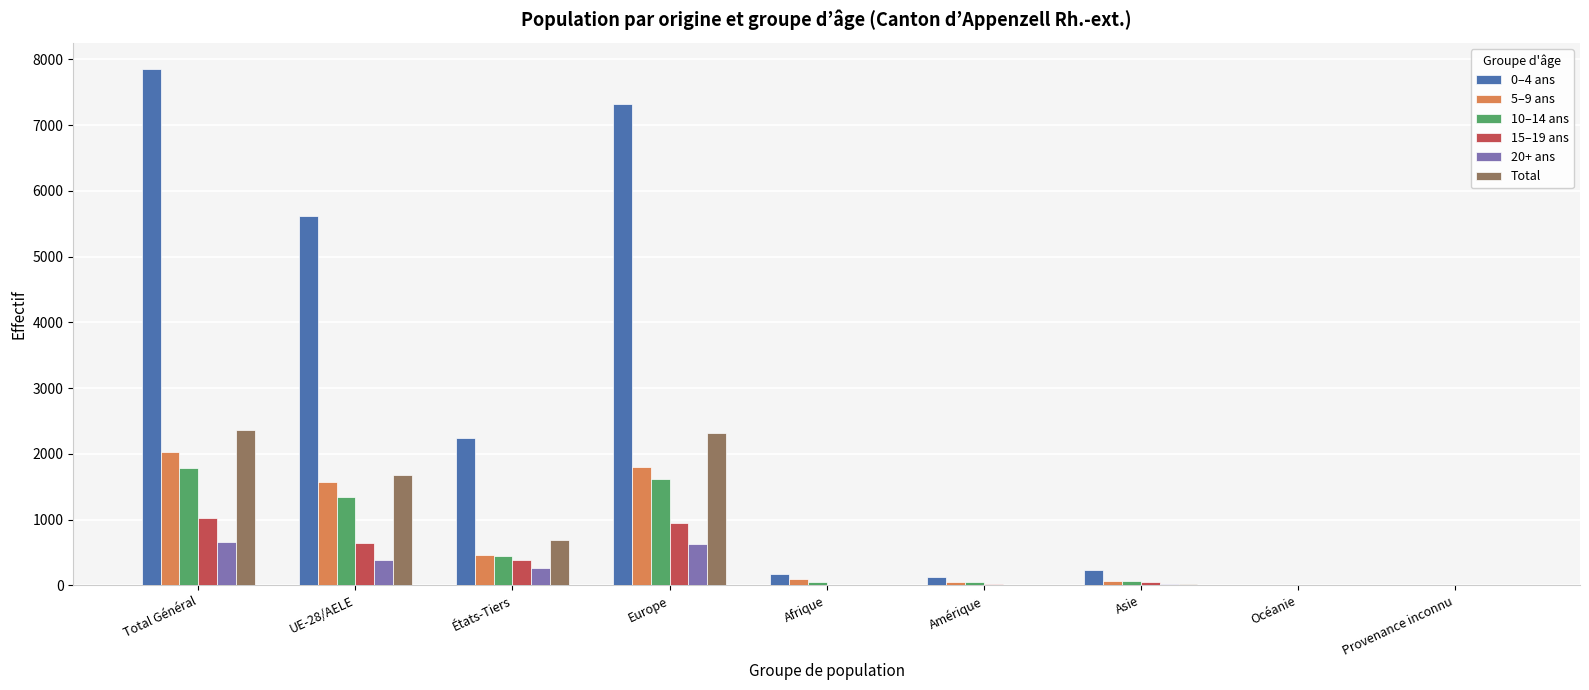

Which series has the largest total across all categories?

0–4 ans